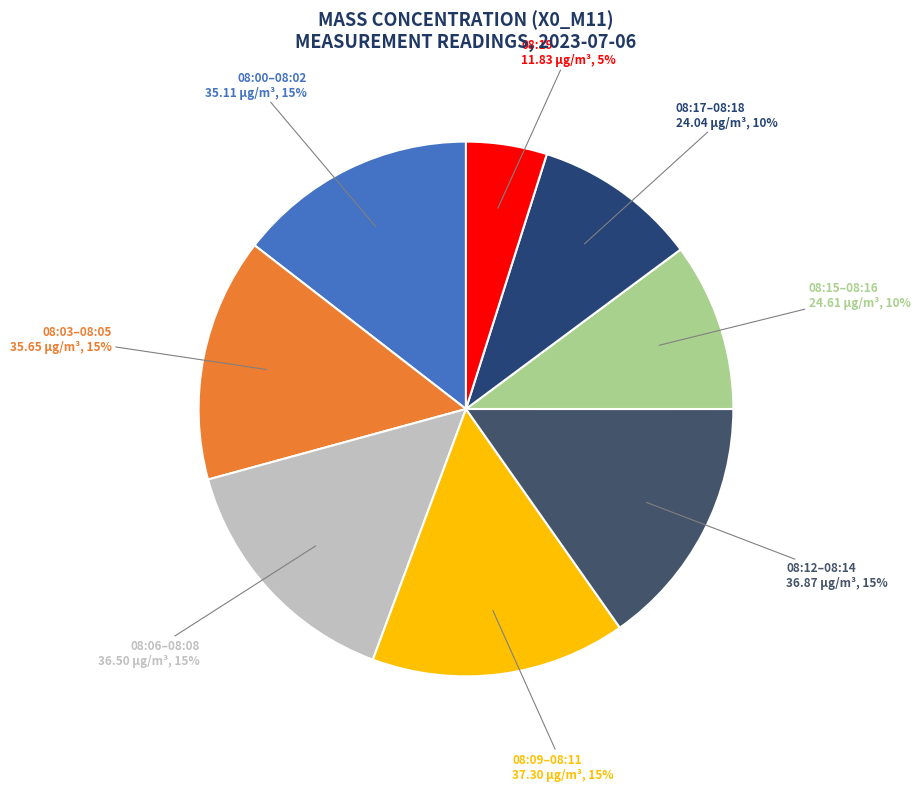

To the nearest percent, what percentage of the pie is 08:00–08:02?

15%